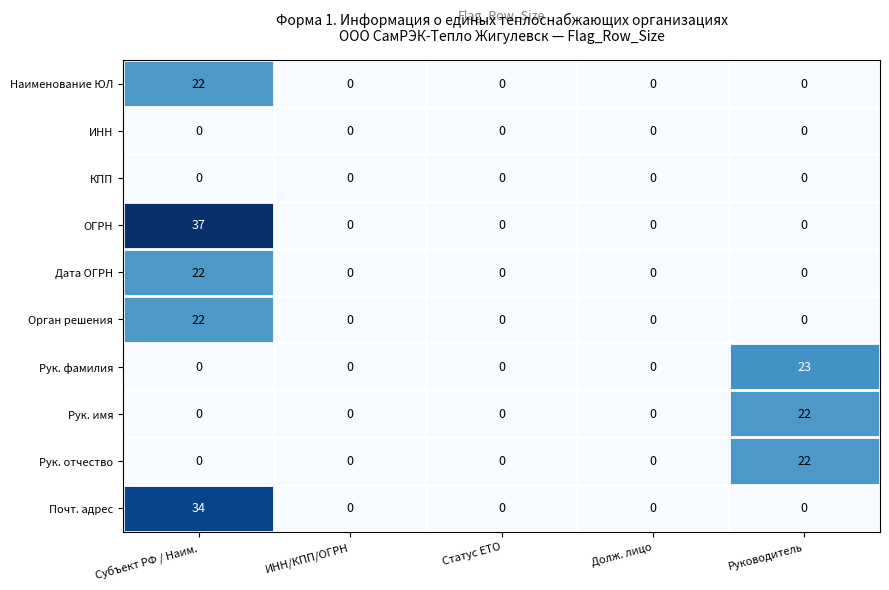

Which series has the largest range (max minus min)?

ОГРН